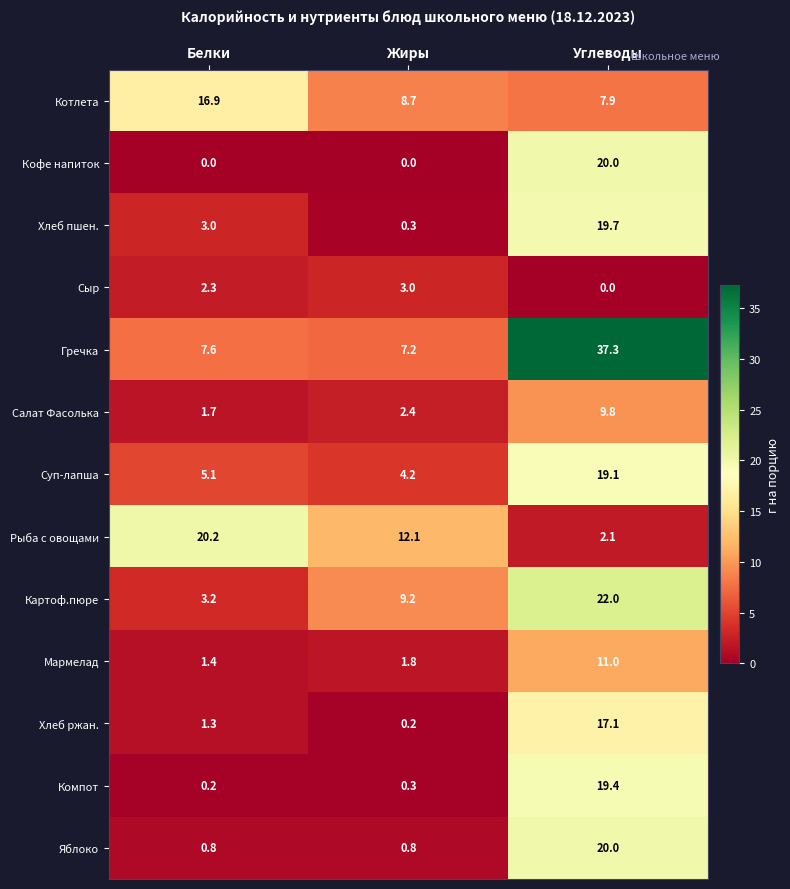

What is the sum of the Мармелад values at Белки and Жиры?

3.2